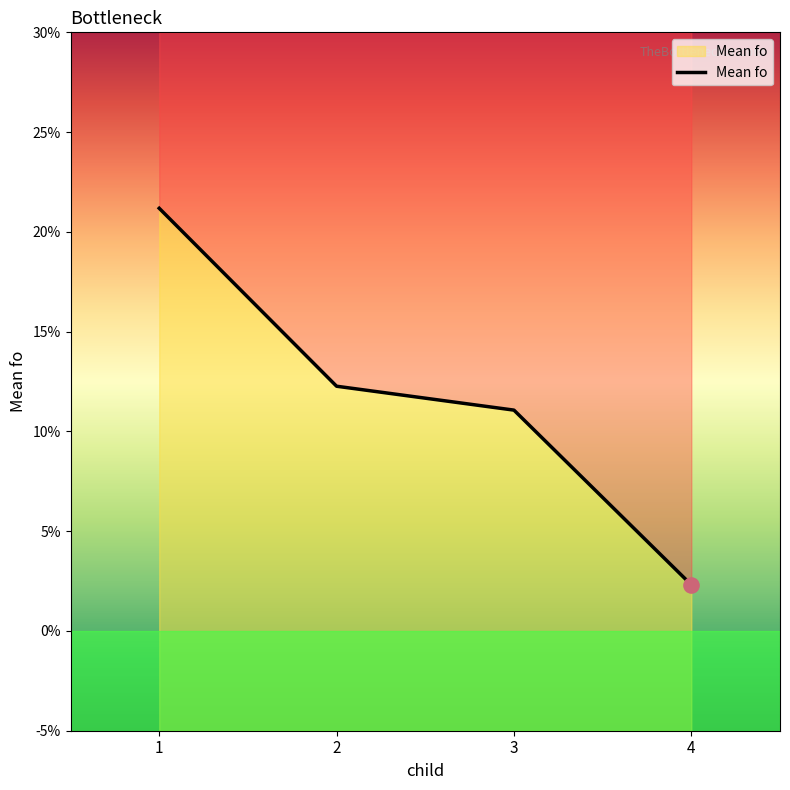

What is the change in value from 1 to 3?

-10.1